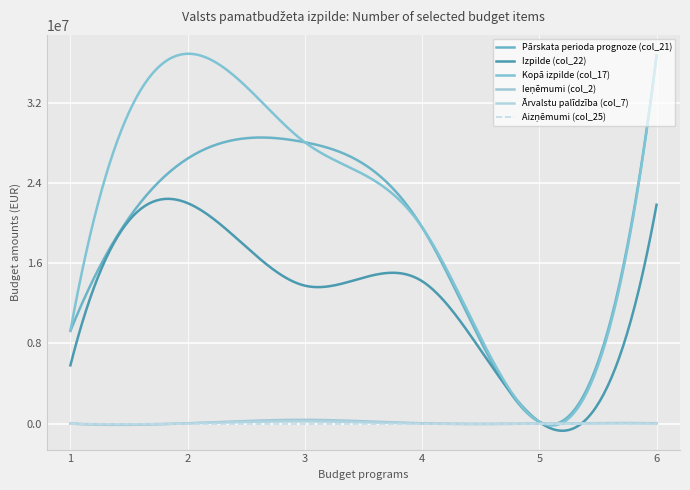

Reading left to right, what are all the values shown in this chart?

Pārskata perioda prognoze (col_21): 01 Valsts prezidenta kanceleja=9254462.0	02 Saeima=26453303.0	03 Ministru kabinets=28073730.9	04 Korupcijas novēršanas=19597404.7	02.00.00 Iemaksas=179359.0	01.00.00 Saeimas darbības=36729922.7
Izpilde (col_22): 01 Valsts prezidenta kanceleja=5813216.6	02 Saeima=22000951.7	03 Ministru kabinets=13765268.6	04 Korupcijas novēršanas=14211762.3	02.00.00 Iemaksas=164118.7	01.00.00 Saeimas darbības=21836833.1
Kopā izpilde (col_17): 01 Valsts prezidenta kanceleja=9254462.0	02 Saeima=36909281.7	03 Ministru kabinets=28073730.9	04 Korupcijas novēršanas=19597404.7	02.00.00 Iemaksas=179359.0	01.00.00 Saeimas darbības=36729922.7
Ieņēmumi (col_2): 01 Valsts prezidenta kanceleja=0.0	02 Saeima=29100.0	03 Ministru kabinets=372621.0	04 Korupcijas novēršanas=30747.0	02.00.00 Iemaksas=0.0	01.00.00 Saeimas darbības=29100.0
Ārvalstu palīdzība (col_7): 01 Valsts prezidenta kanceleja=0.0	02 Saeima=21825.0	03 Ministru kabinets=231915.0	04 Korupcijas novēršanas=2250.0	02.00.00 Iemaksas=0.0	01.00.00 Saeimas darbības=21825.0
Aizņēmumi (col_25): 01 Valsts prezidenta kanceleja=0.0	02 Saeima=0.0	03 Ministru kabinets=0.0	04 Korupcijas novēršanas=0.0	02.00.00 Iemaksas=0.0	01.00.00 Saeimas darbības=0.0